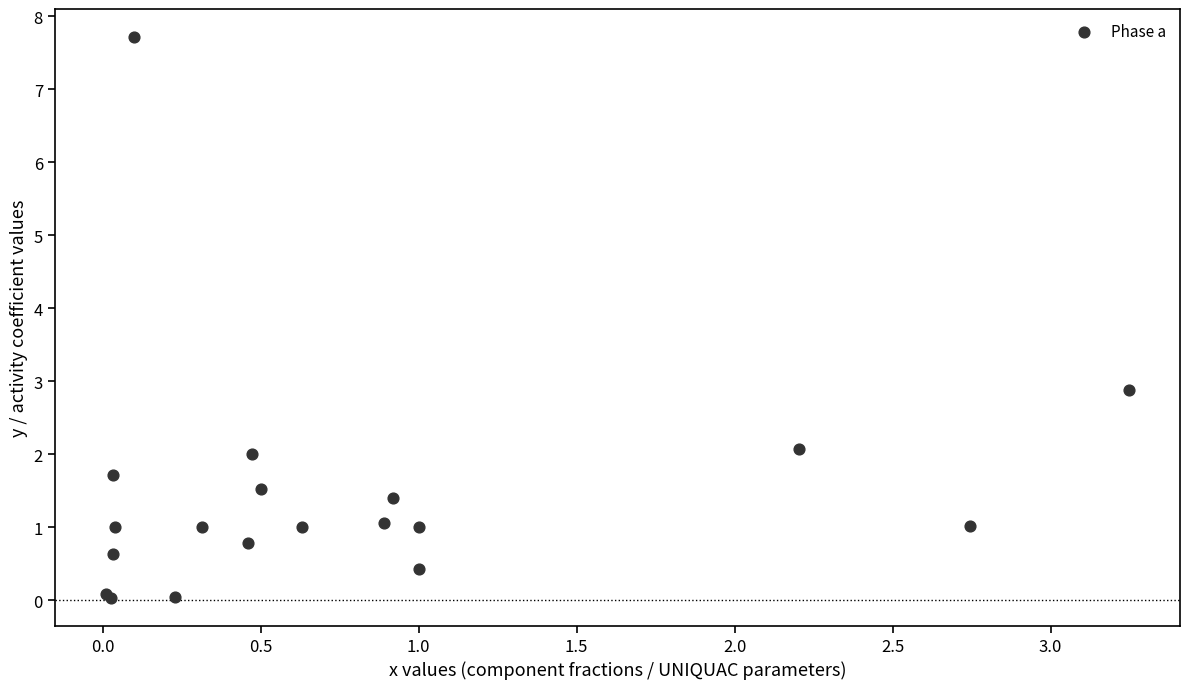

What Y value in the scatter plot is closest to 3?

2.9